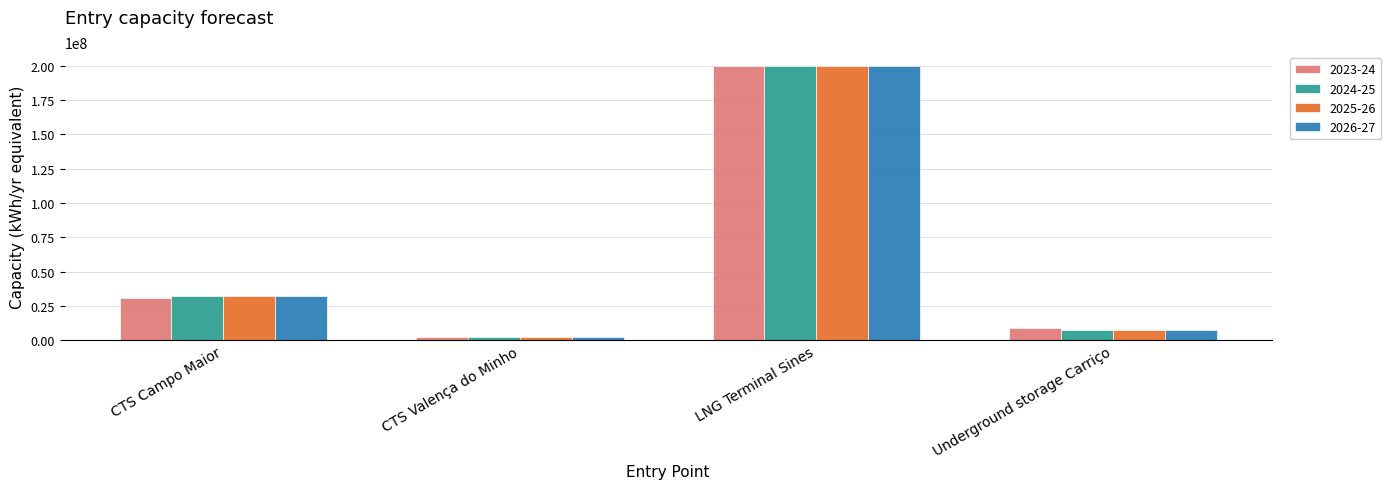

Is it true that 2023-24 equals 30931240.2 at CTS Campo Maior?

True